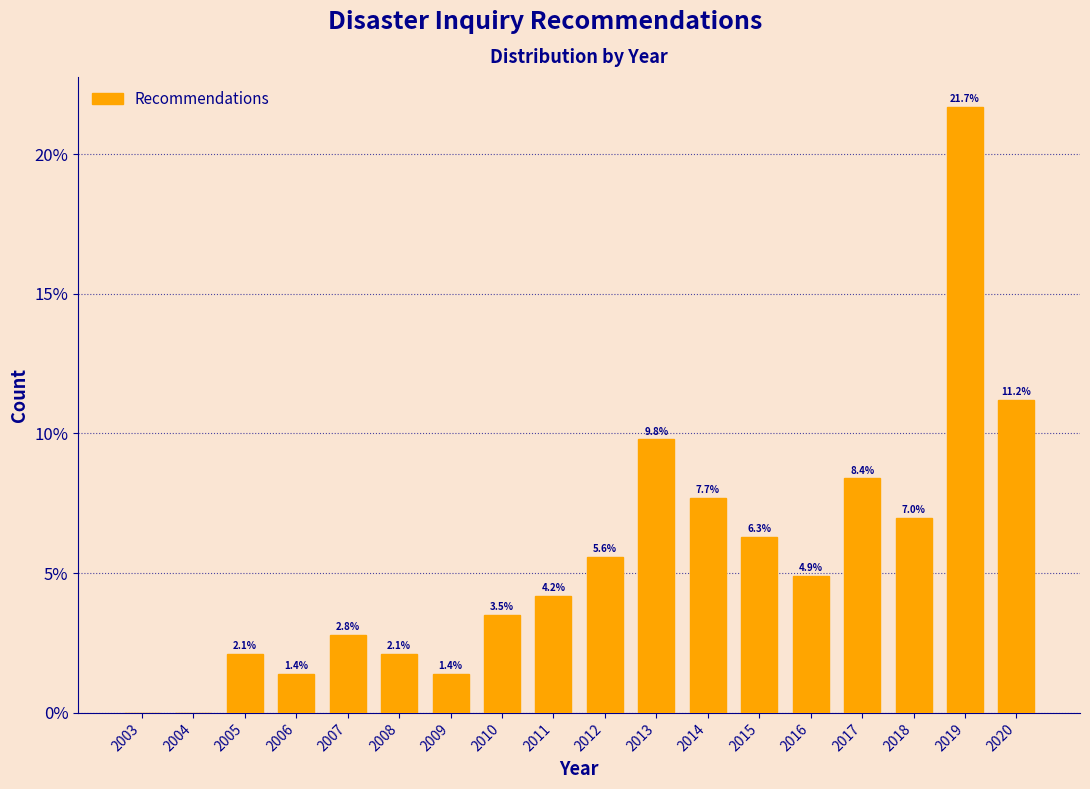

Reading left to right, transcribe all the data shown in this chart.

2003=0.0	2004=0.0	2005=2.1	2006=1.4	2007=2.8	2008=2.1	2009=1.4	2010=3.5	2011=4.2	2012=5.6	2013=9.8	2014=7.7	2015=6.3	2016=4.9	2017=8.4	2018=7.0	2019=21.7	2020=11.2